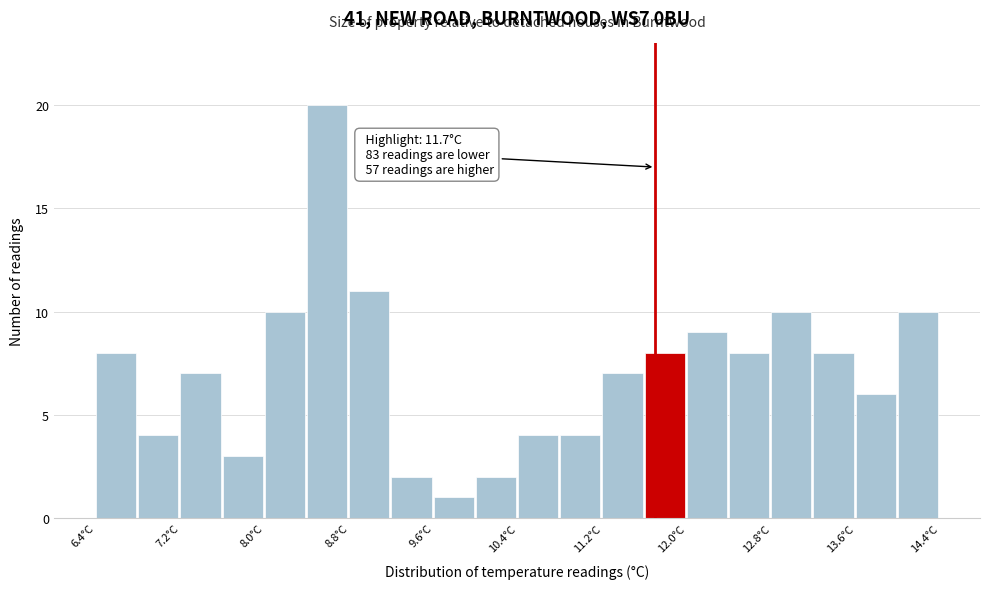

Over which range of the x-axis is the bar tallest?

8.4 to 8.8